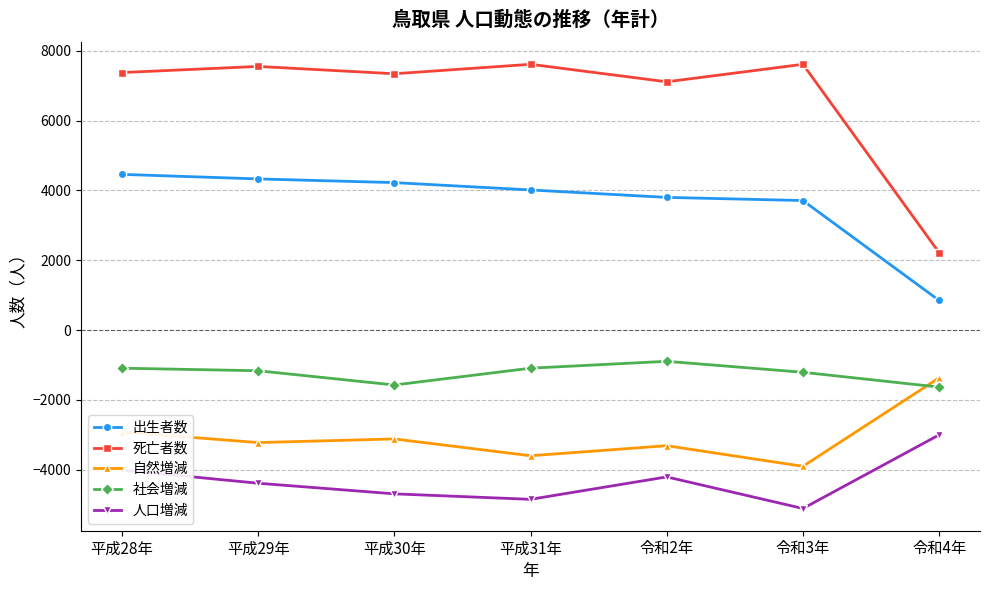

Which series has the widest spread of values?

死亡者数